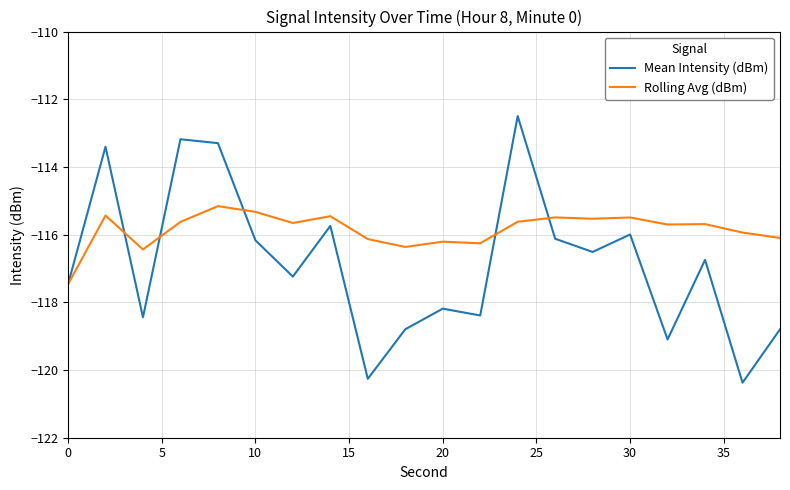

Which series has the largest range (max minus min)?

Mean Intensity (dBm)